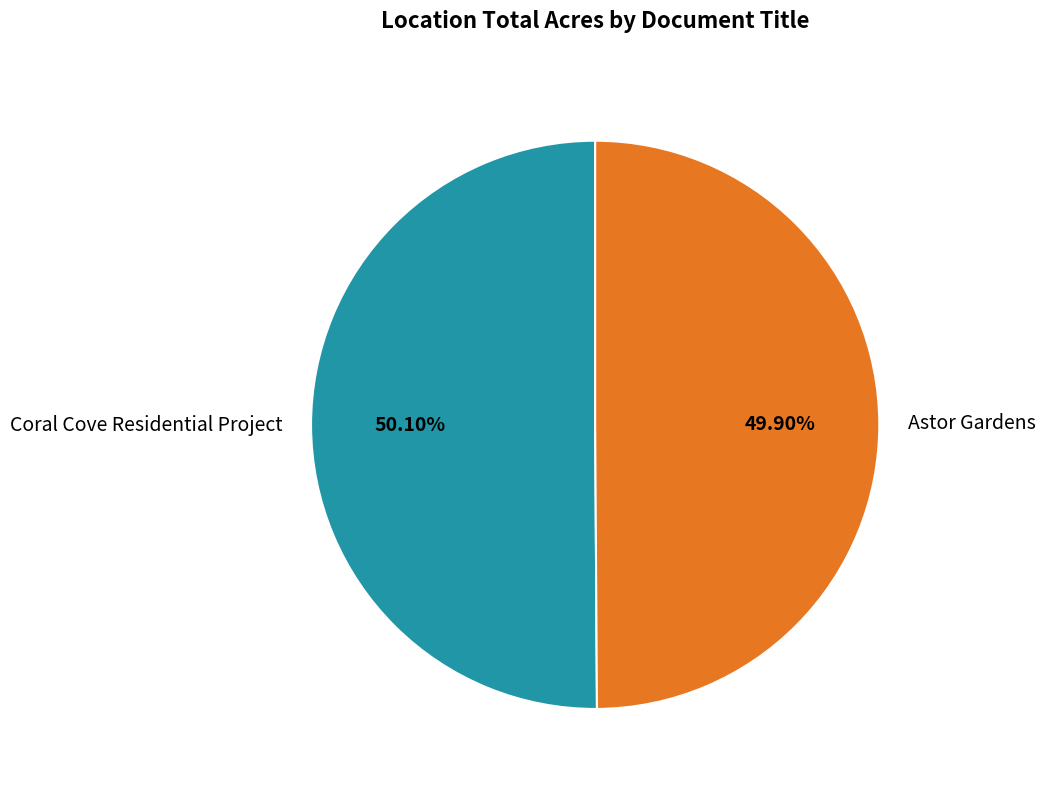

To the nearest percent, what portion does Astor Gardens represent?

50%